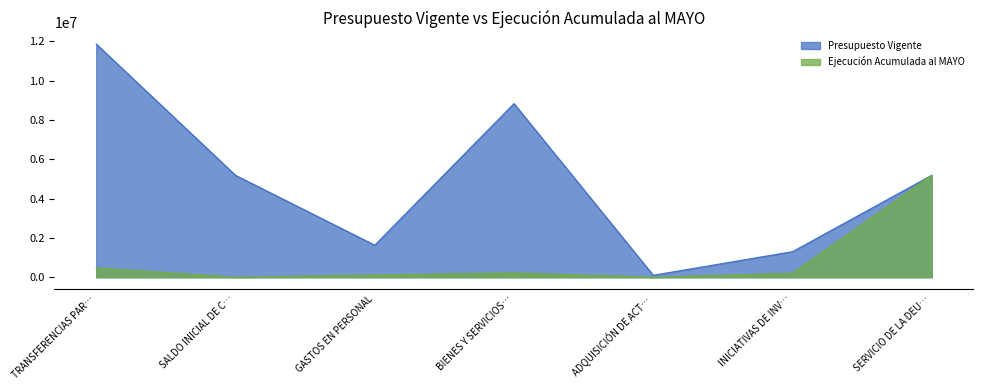

The Presupuesto Vigente series shows 13866686 at BIENES Y SERVICIOS…. True or false?

False